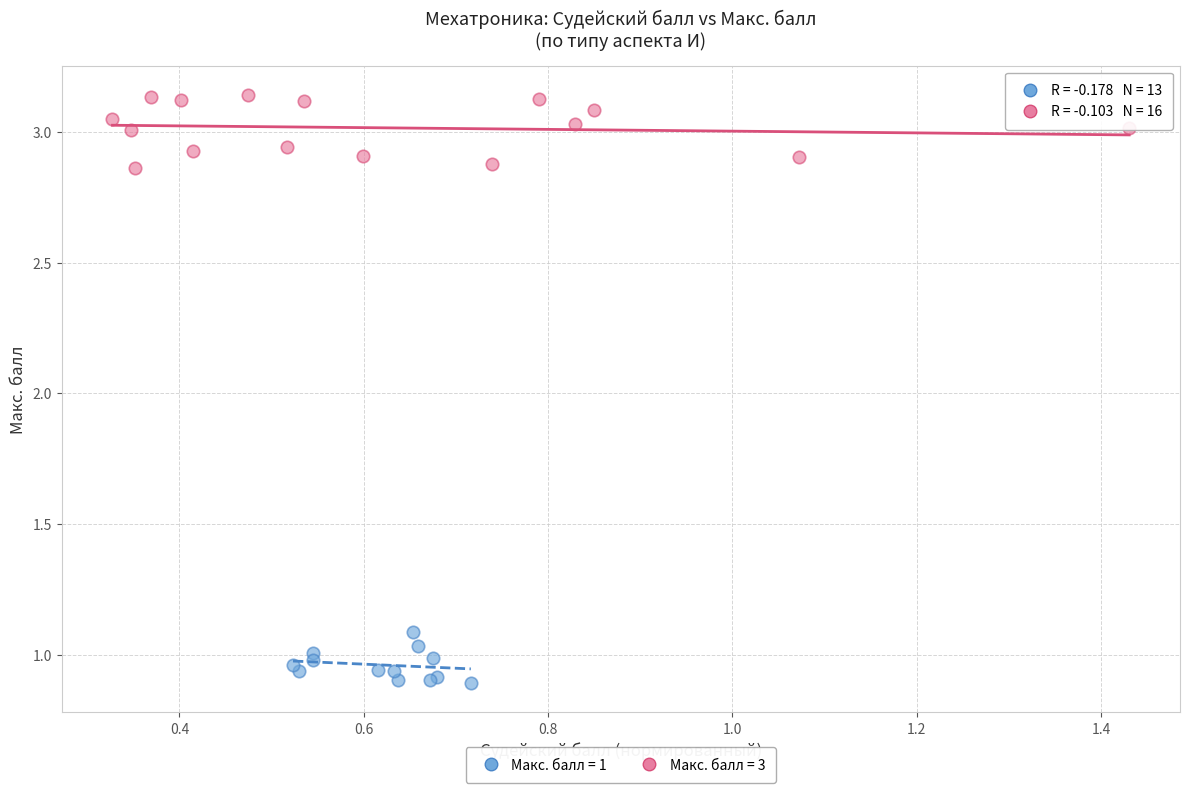

Which series reaches the maximum Y coordinate?

Макс. балл = 3